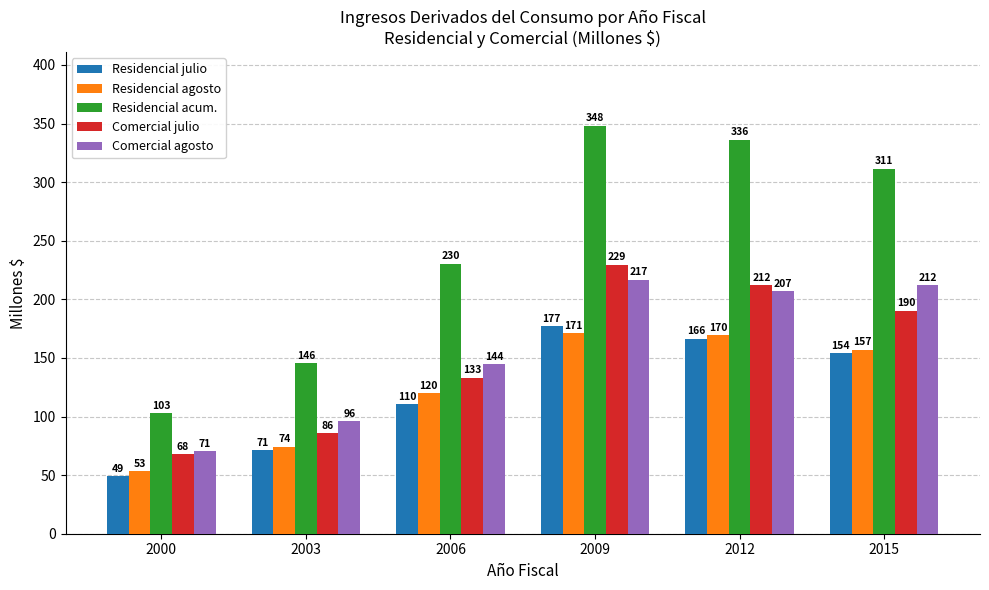

Where is Comercial agosto nearest to the value 143?

2006